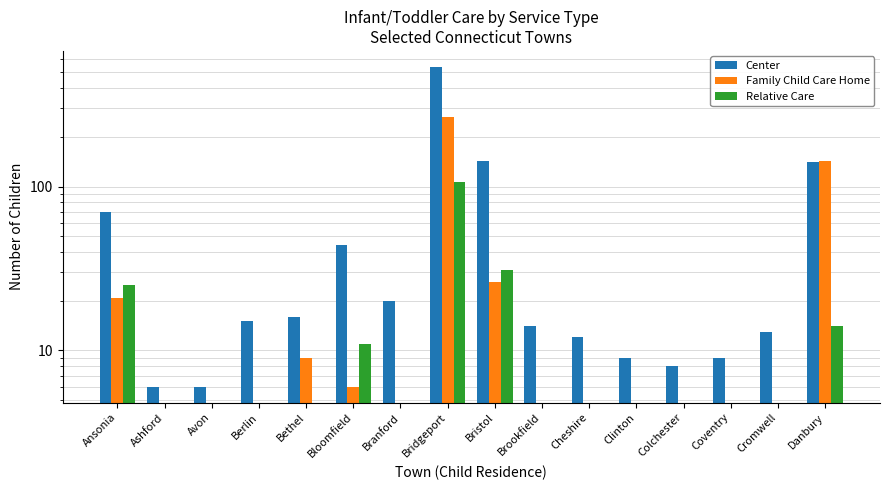

Which has a higher value, Bristol or Bridgeport?

Bridgeport